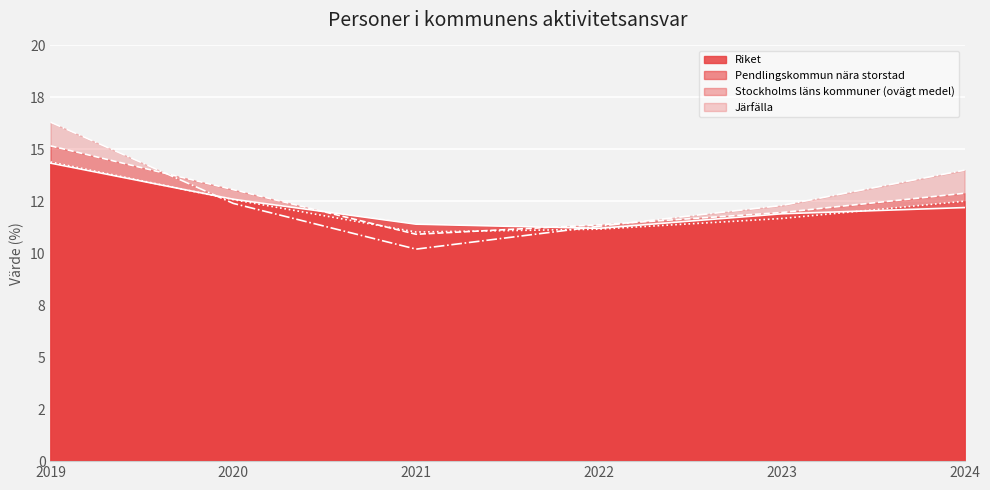

Between which two adjacent categories do Järfälla and Pendlingskommun nära storstad first intersect?

2019 and 2020